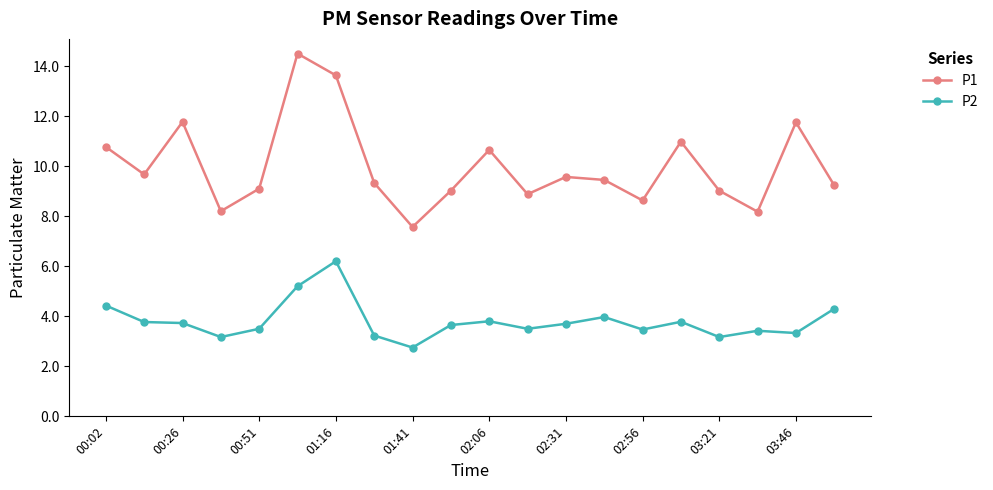

What is the value of the P2 point at the 5th from the left?

3.5